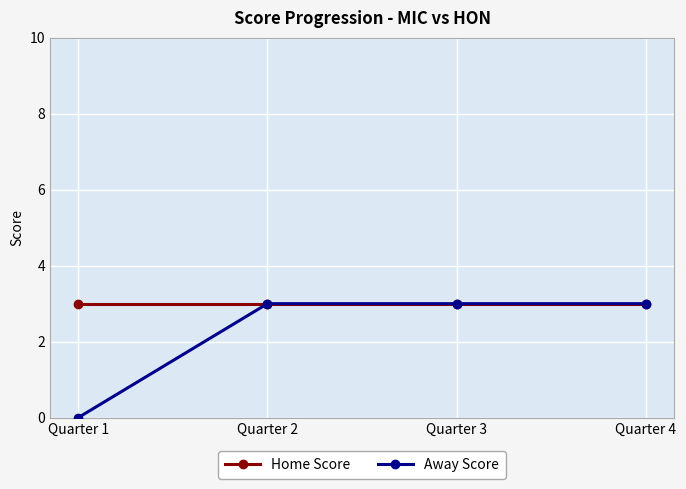

Between Quarter 1 and Quarter 3, which series saw the biggest shift?

Away Score